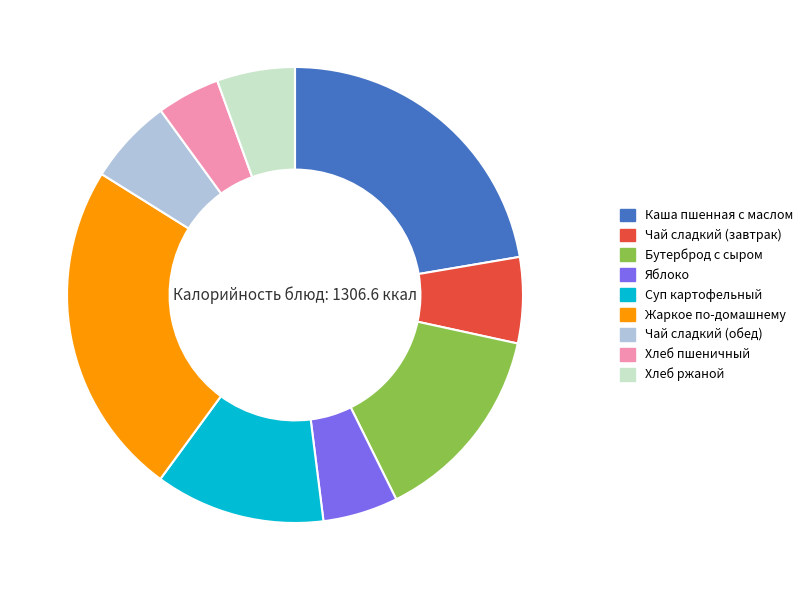

Is the sum of Хлеб ржаной and Чай сладкий (завтрак) greater than half?

No